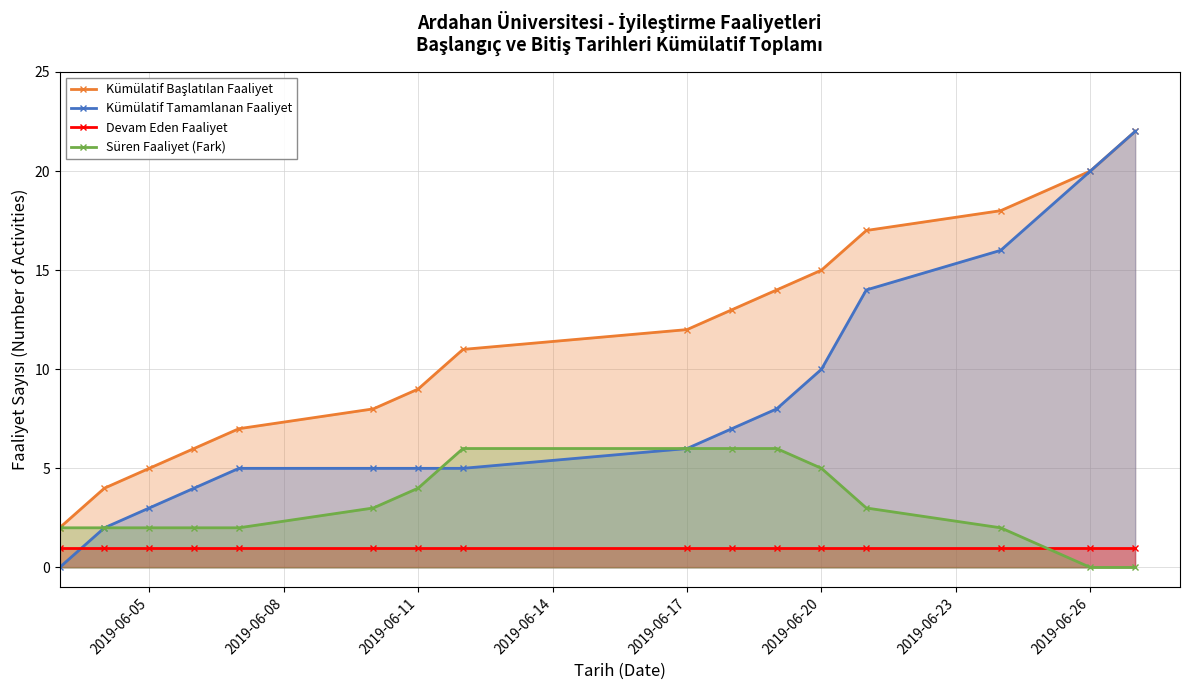

How many distinct data groups are displayed?

4